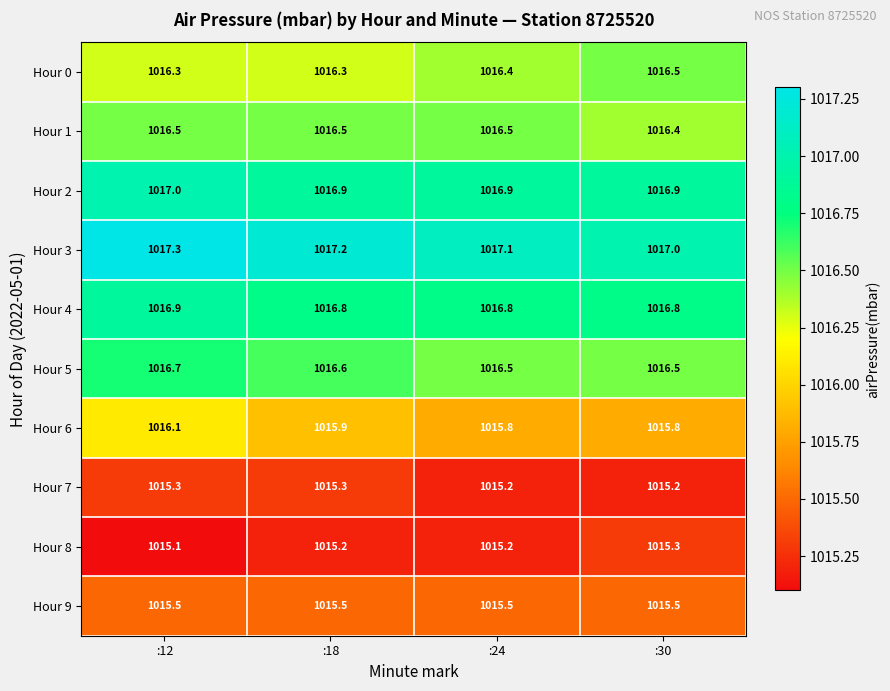

What is the sum of the Hour 7 values at :18 and :12?

2030.6